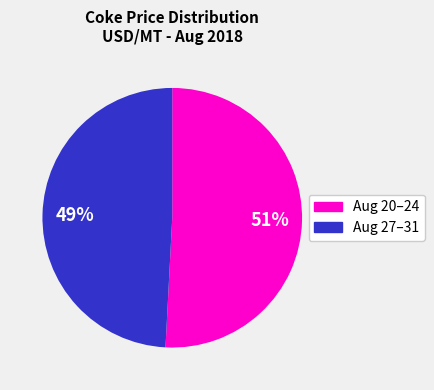

How many slices are in this pie chart?

2